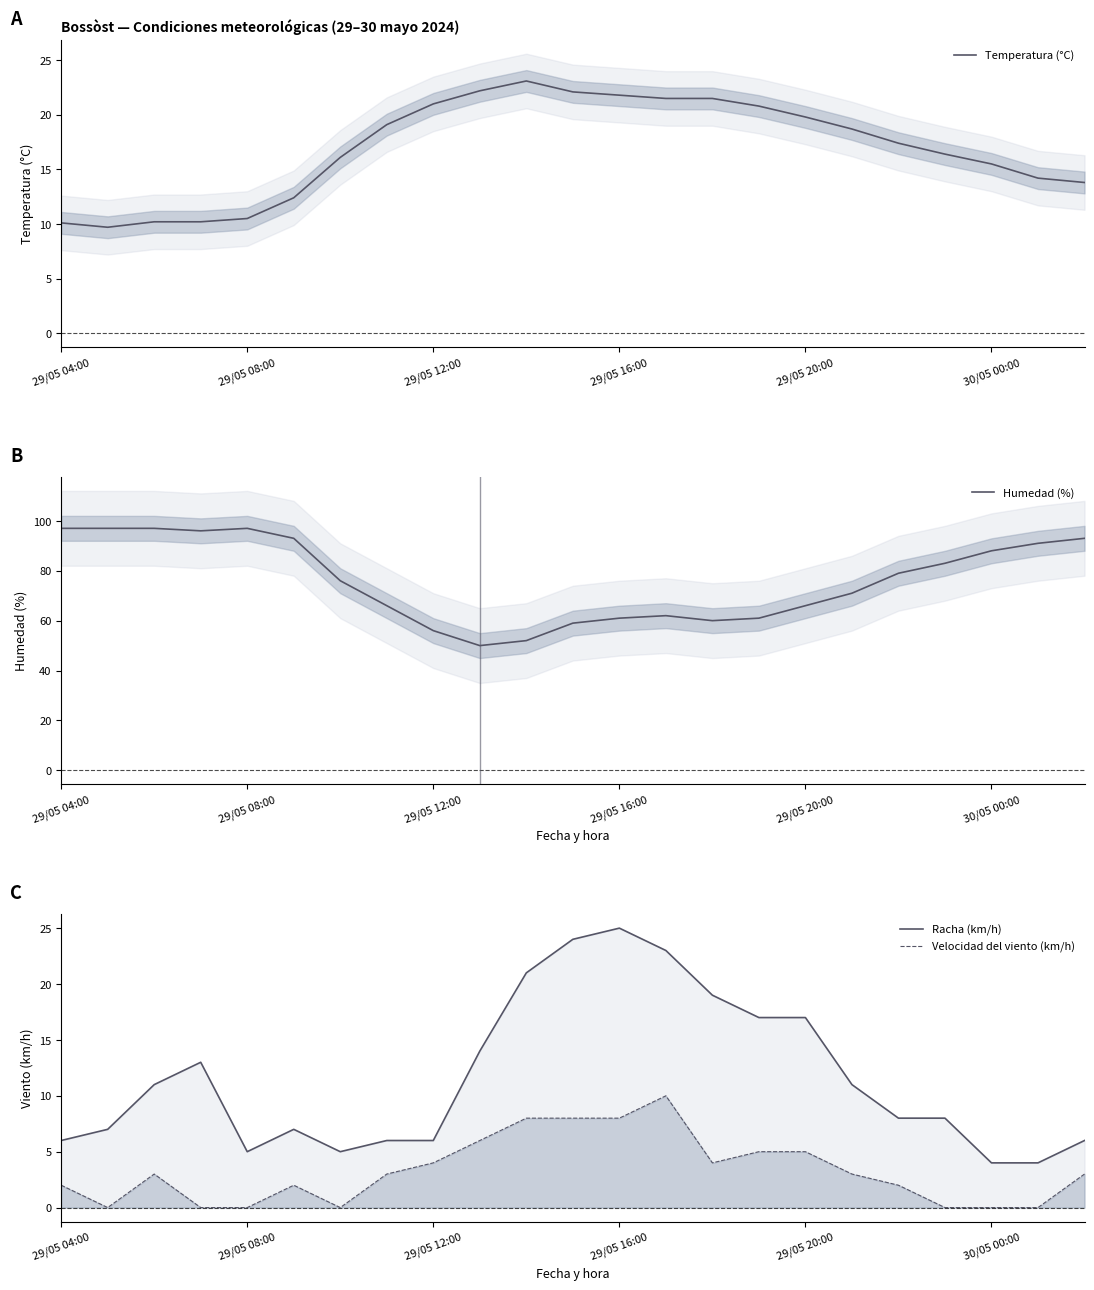

Is it true that Racha (km/h) equals 30.2 at 10?

False